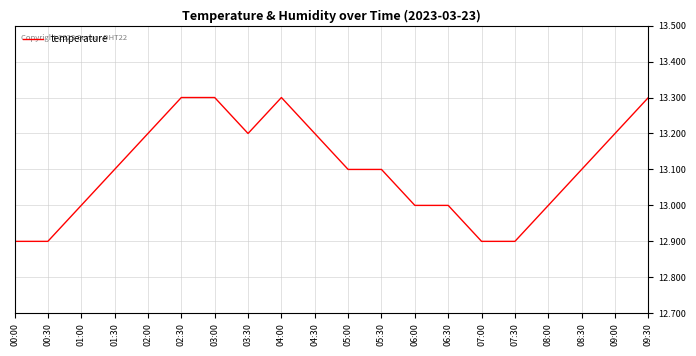

What is the difference between the maximum and minimum values?

0.4